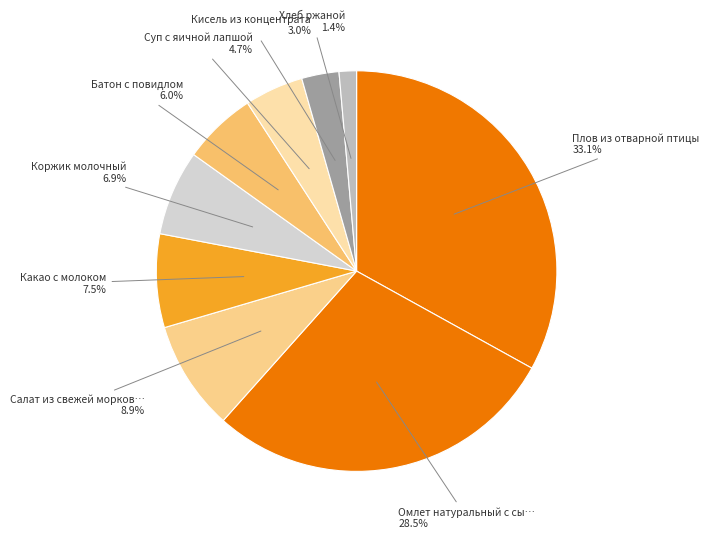

Is there any slice that represents more than half of the pie?

No